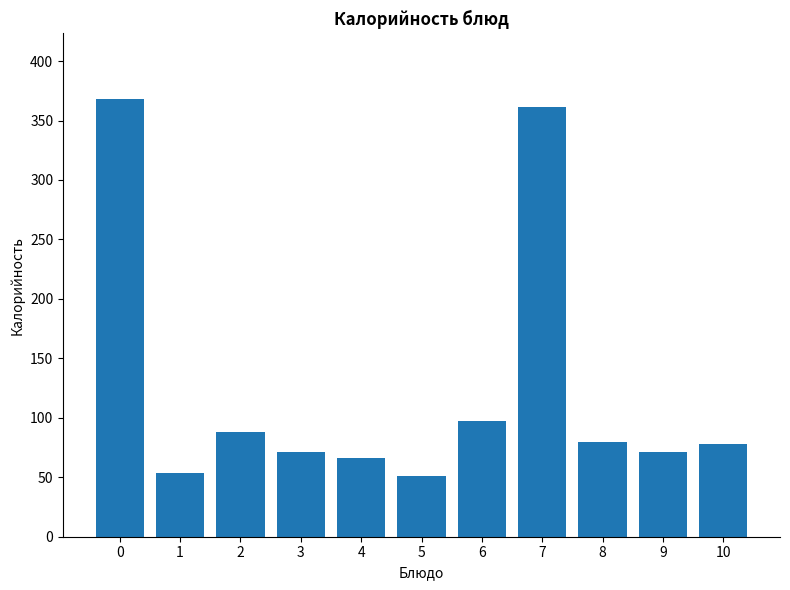

What value does the data have at 4?

66.0